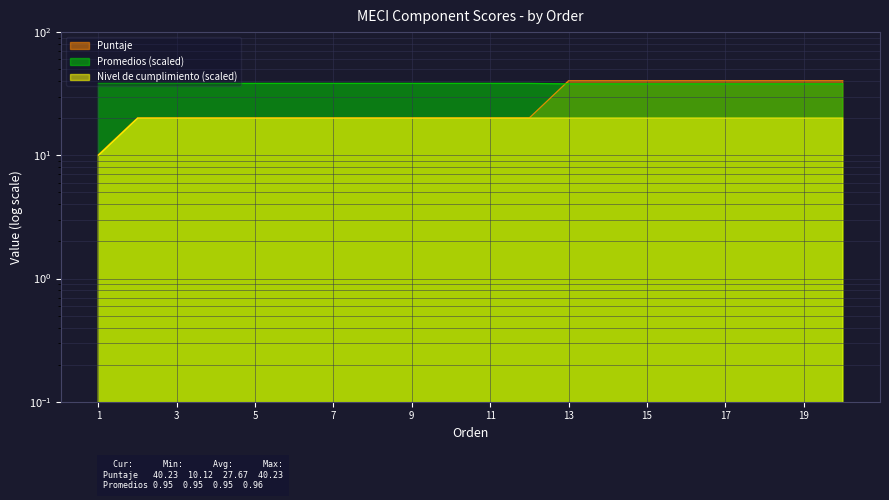

Reading left to right, what are all the values shown in this chart?

Puntaje: 10.1	20.1	20.1	20.1	20.1	20.1	20.1	20.1	20.1	20.1	20.1	20.1	40.2	40.2	40.2	40.2	40.2	40.2	40.2	40.2
Promedios: 38.3	38.3	38.3	38.3	38.3	38.3	38.3	38.3	38.3	38.3	38.3	38.3	38.0	38.0	38.0	38.0	38.0	38.0	38.0	38.0
Nivel de cumplimiento: 10.0	20.0	20.0	20.0	20.0	20.0	20.0	20.0	20.0	20.0	20.0	20.0	20.0	20.0	20.0	20.0	20.0	20.0	20.0	20.0